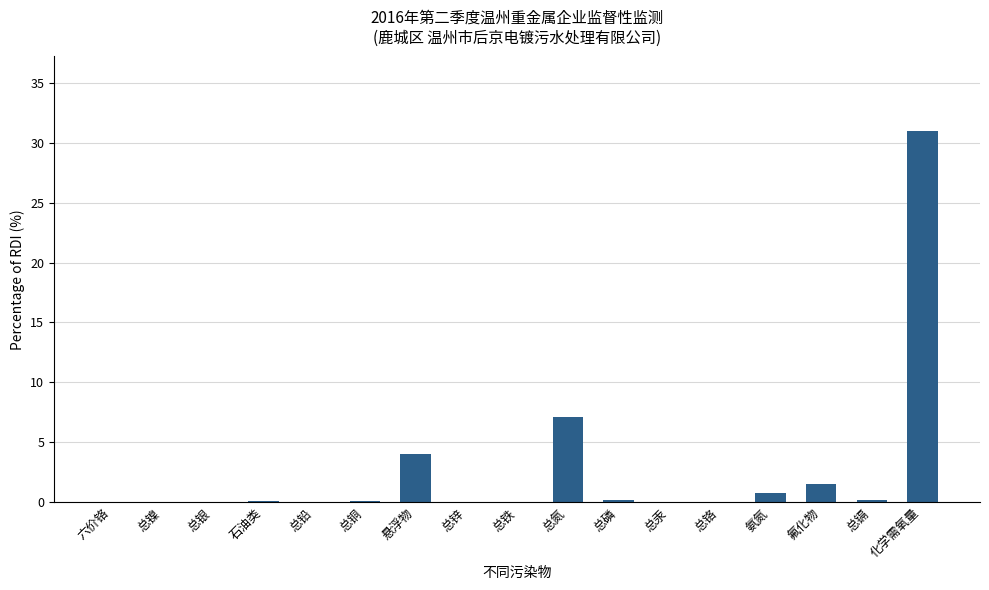

True or false: the data shows 0.2 at 总磷.

True